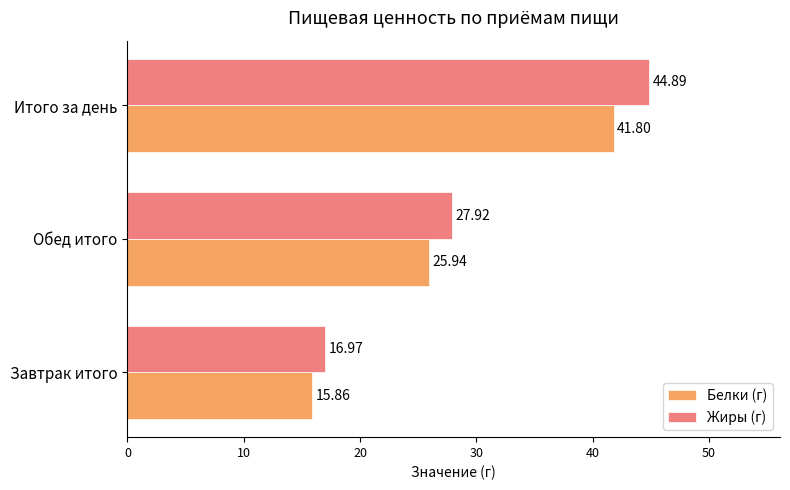

Which series has the largest total across all categories?

Жиры (г)